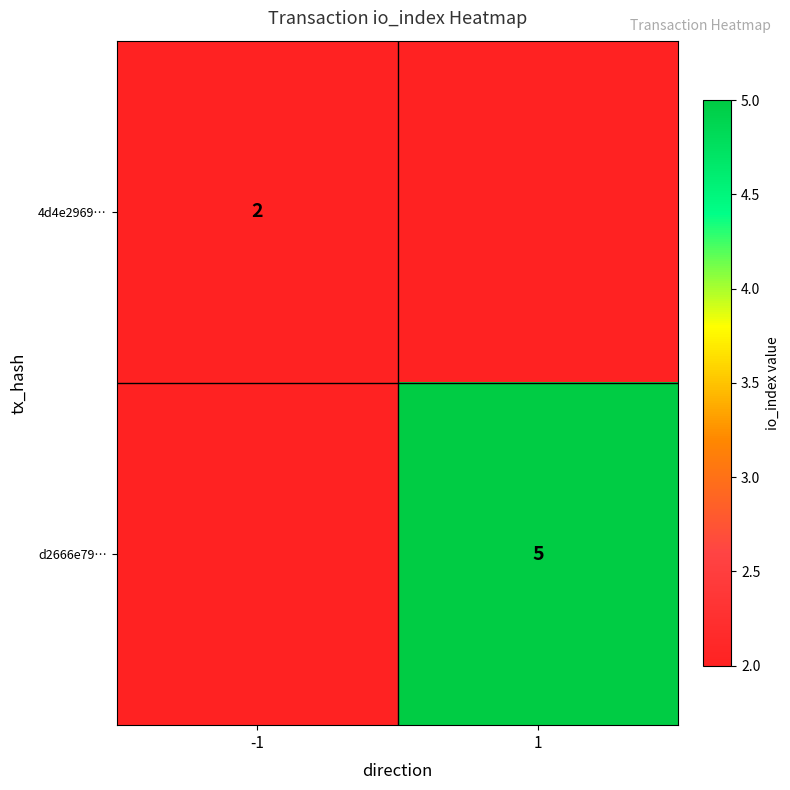

Is the value of 4d4e2969… at -1 greater than the value of d2666e79… at 1?

No